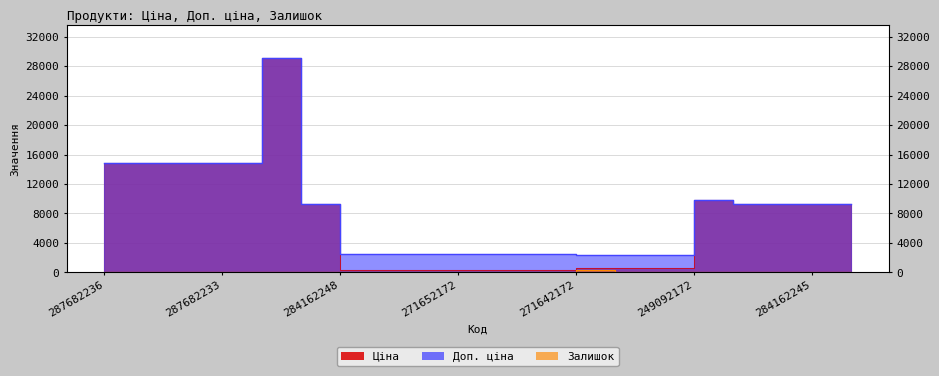

What is the minimum value for Доп. ціна?

2366.5